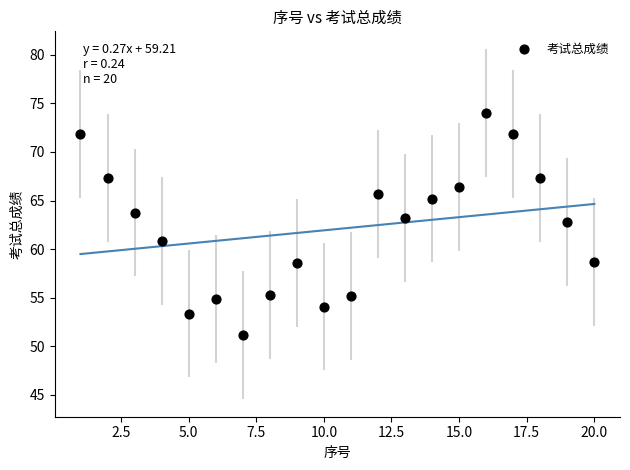

What is the range of X values (max minus min)?

19.0